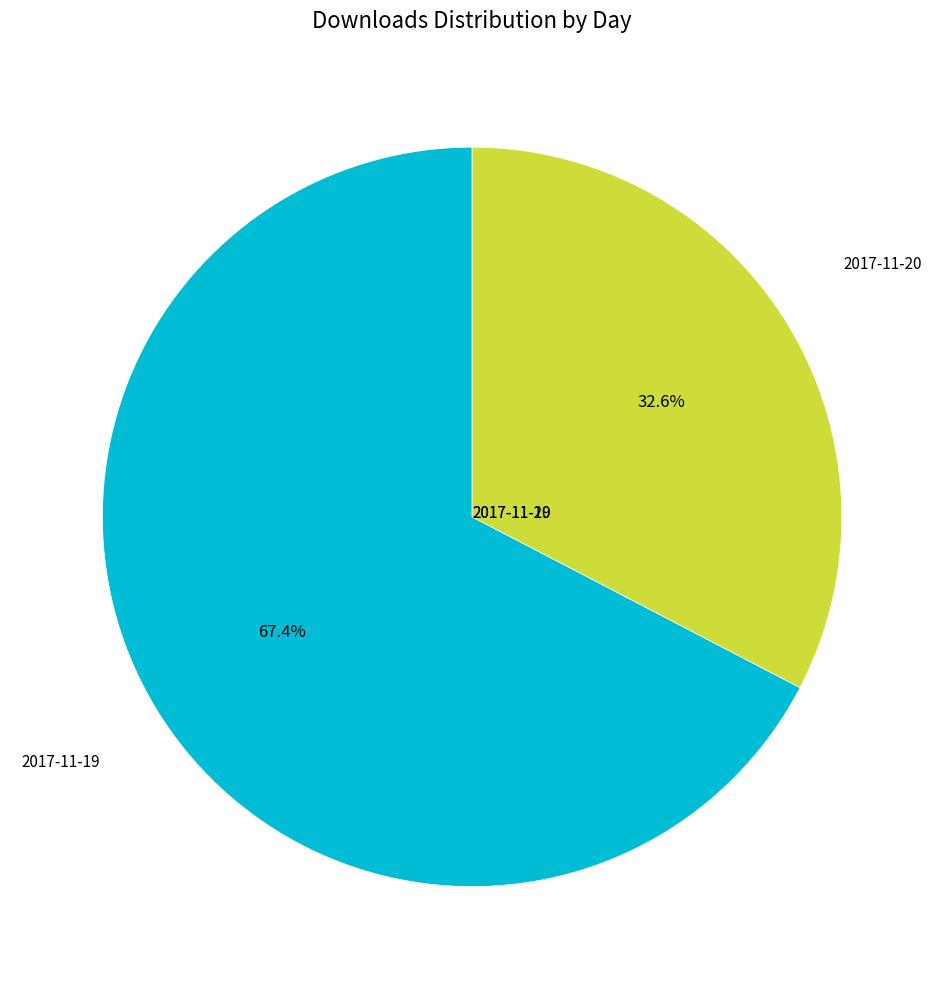

Combined, do 2017-11-20 and 2017-11-19 account for over 50%?

Yes